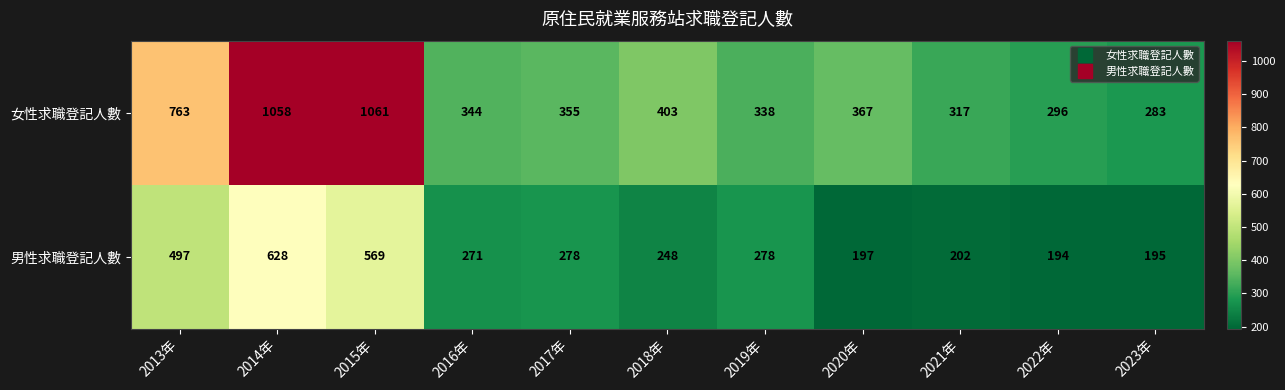

What is the difference between the 男性求職登記人數 values at 2022年 and 2013年?

303